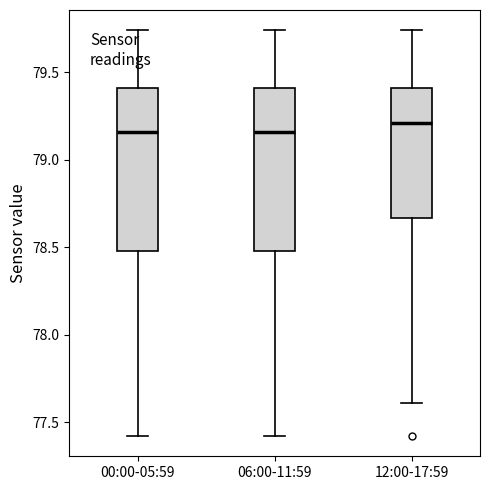

Reading left to right, transcribe this box plot: for each box, give where its median line is, the range the box spans, and where its two whiskers end, as read against the y-axis. The values are not printed on the chart, so give them approximately, as read against the axis.

00:00-05:59: median 79.15, box 78.50 to 79.40, whiskers 77.40 to 79.75
06:00-11:59: median 79.15, box 78.50 to 79.40, whiskers 77.40 to 79.75
12:00-17:59: median 79.20, box 78.65 to 79.40, whiskers 77.60 to 79.75